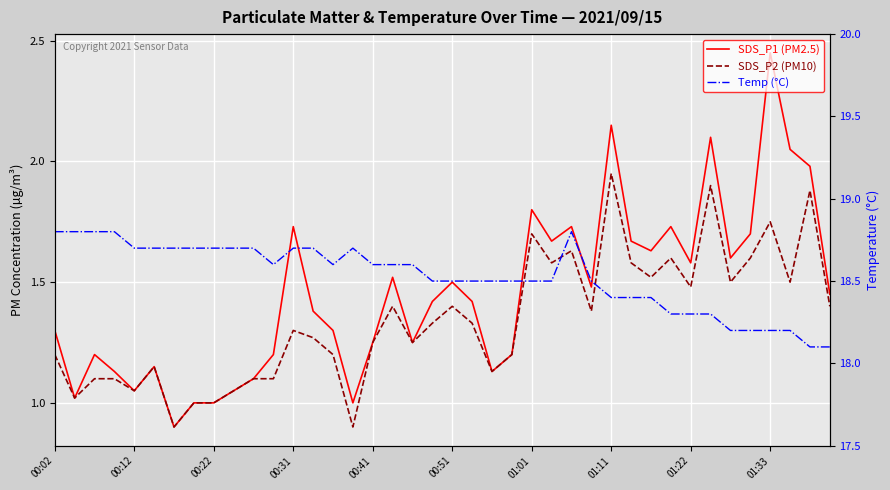

True or false: Temp (°C) and SDS_P2 (PM10) cross at least once.

False